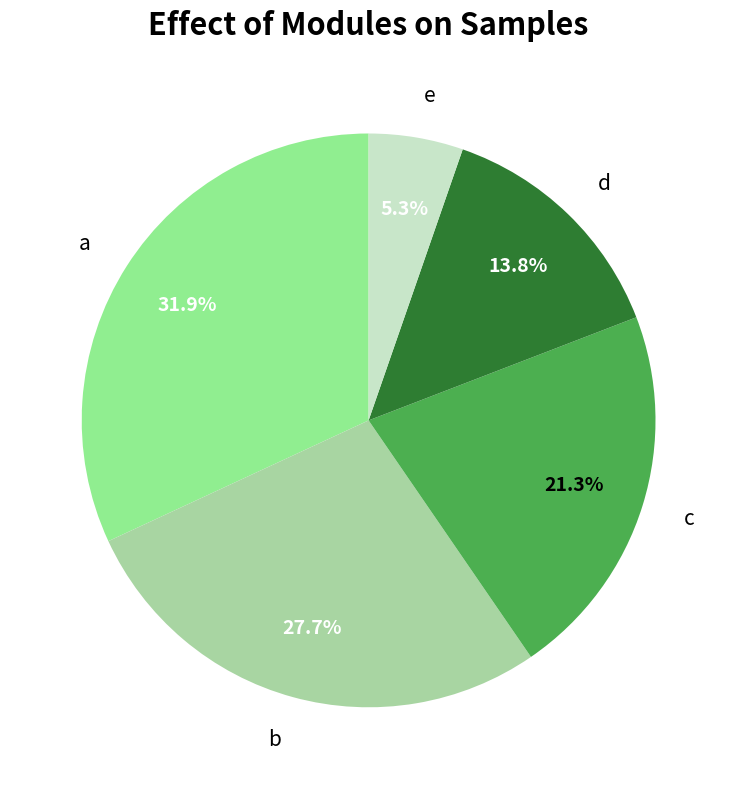

The a slice represents 32% of the pie. True or false?

True